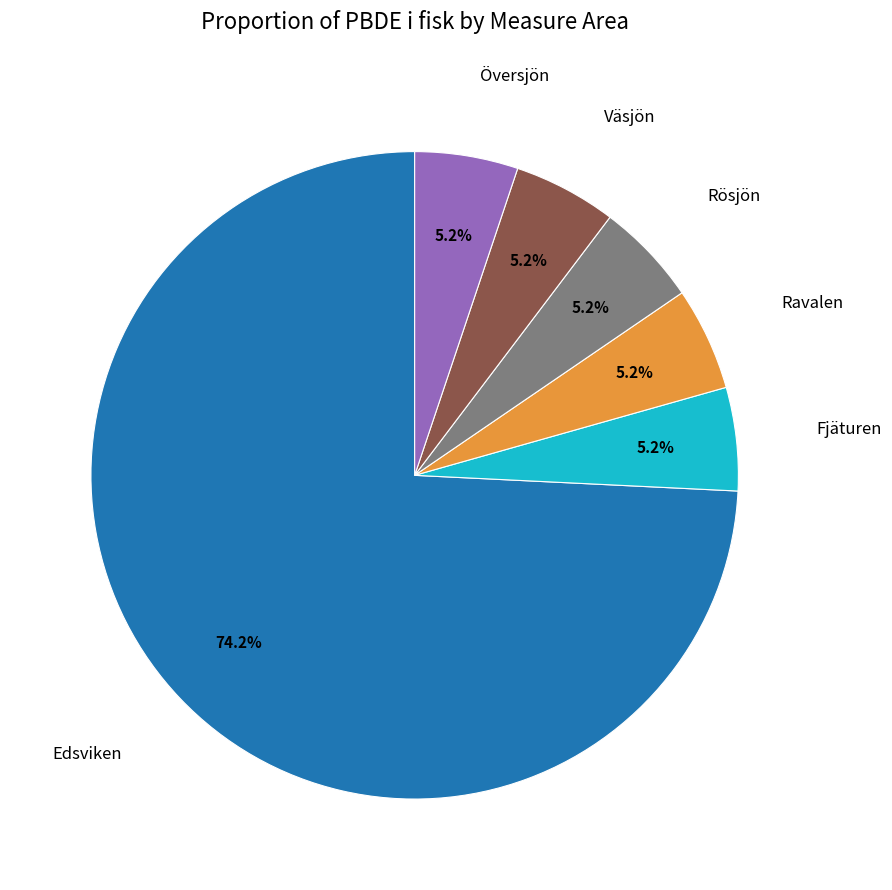

Is there any slice that represents more than half of the pie?

Yes